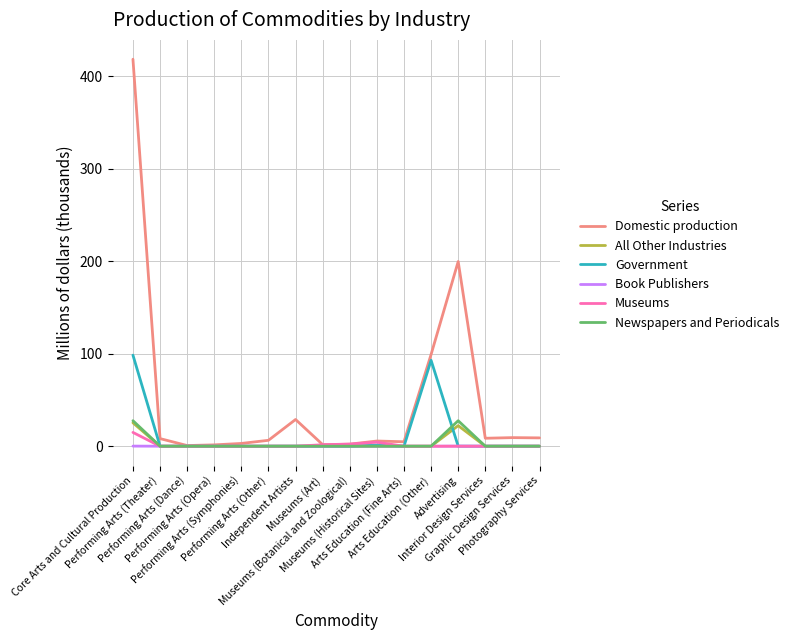

What is the maximum value for Newspapers and Periodicals?

27.6